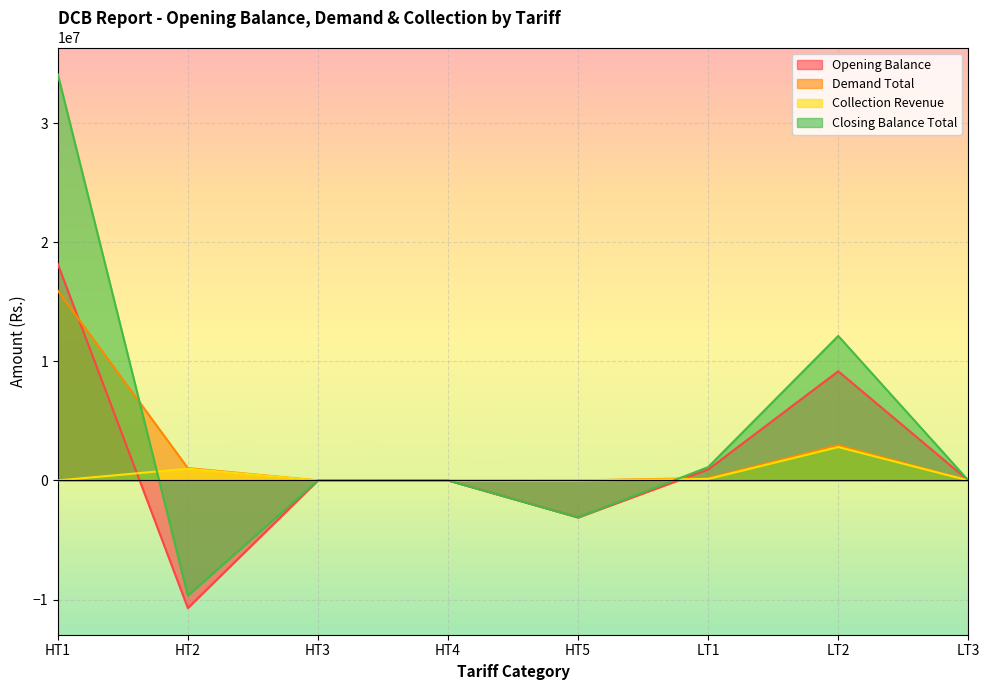

List the labels in order of Opening Balance value, largest first.

HT1, LT2, LT1, LT3, HT3, HT4, HT5, HT2